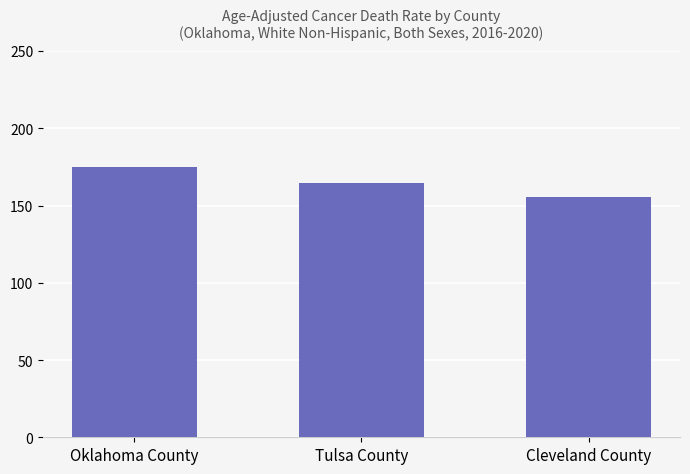

List the labels in order of value, smallest first.

Cleveland County, Tulsa County, Oklahoma County